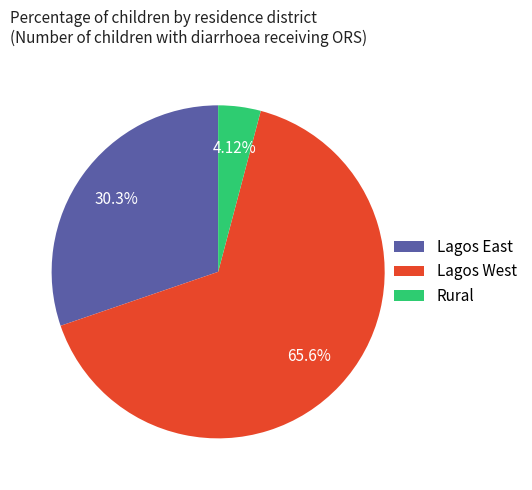

Count the number of slices in the pie.

3